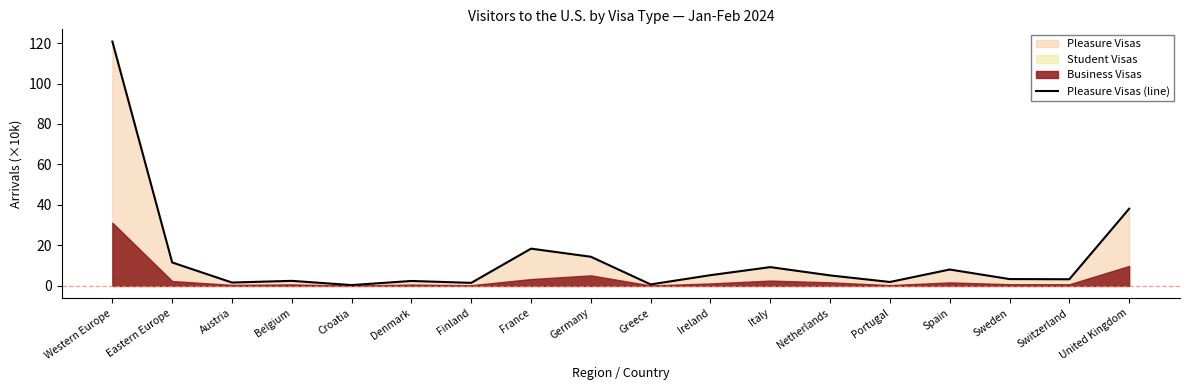

Reading right to left, extract all data points from this chart.

38.1	3.3	3.4	8.1	1.9	5.2	9.3	5.3	0.7	14.4	18.4	1.5	2.5	0.4	2.5	1.7	11.6	120.7